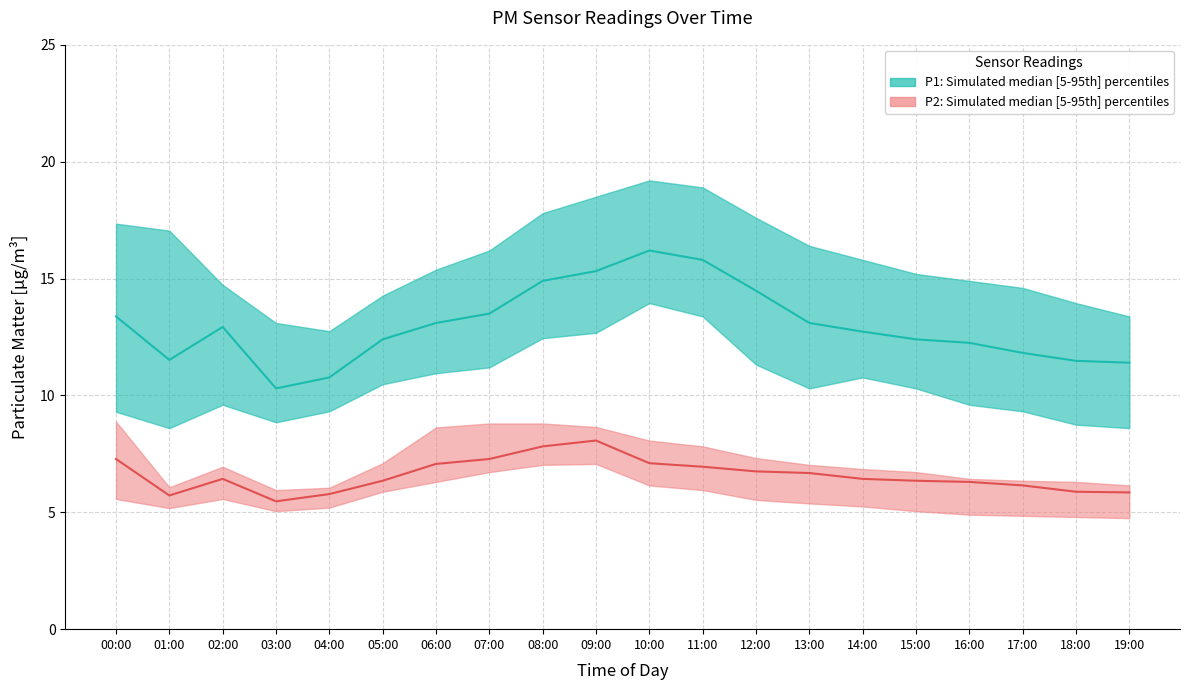

Where is the first local maximum for P1_median?

02:00